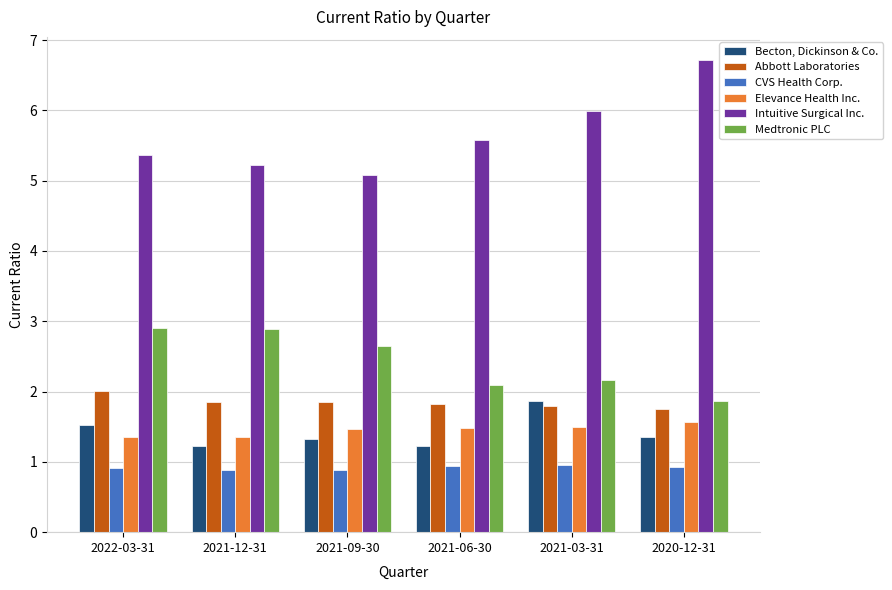

Rank the series at 2022-03-31 from highest to lowest value.

Intuitive Surgical Inc., Medtronic PLC, Abbott Laboratories, Becton, Dickinson & Co., Elevance Health Inc., CVS Health Corp.